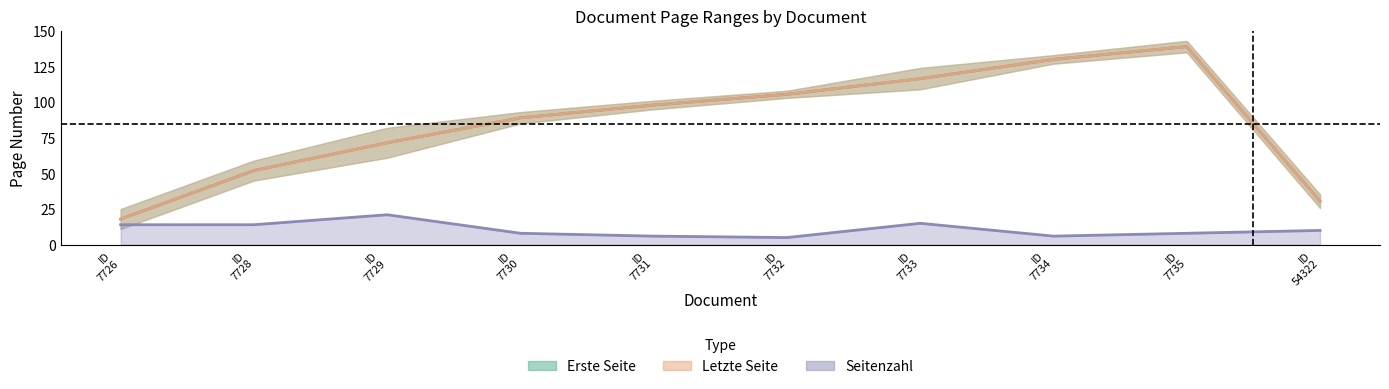

What is the difference between the highest and lowest values at ID 7728?

38.0